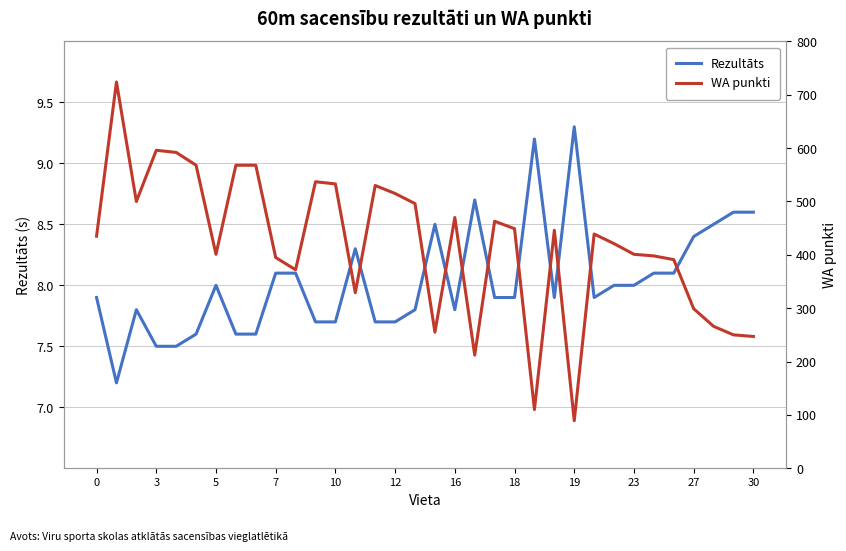

What is the spread (max minus min) of values at 32?

241.4